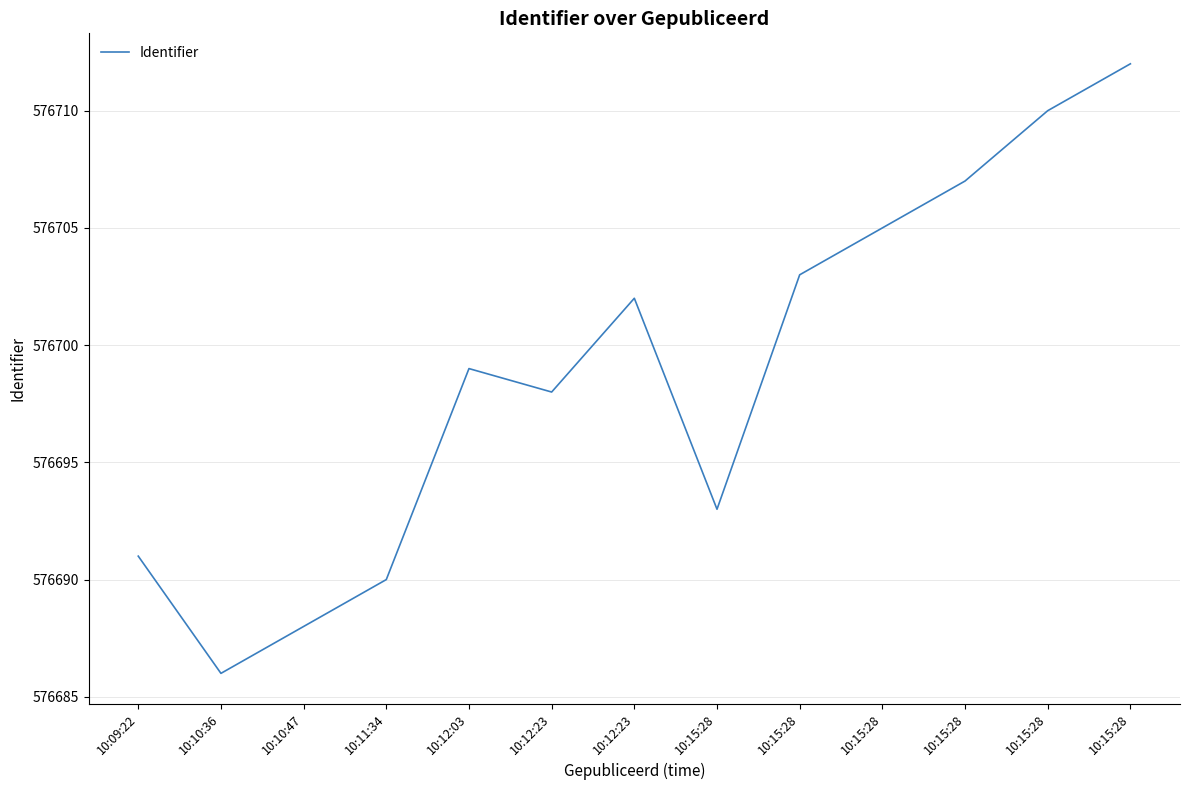

How many lines are shown in the chart?

1